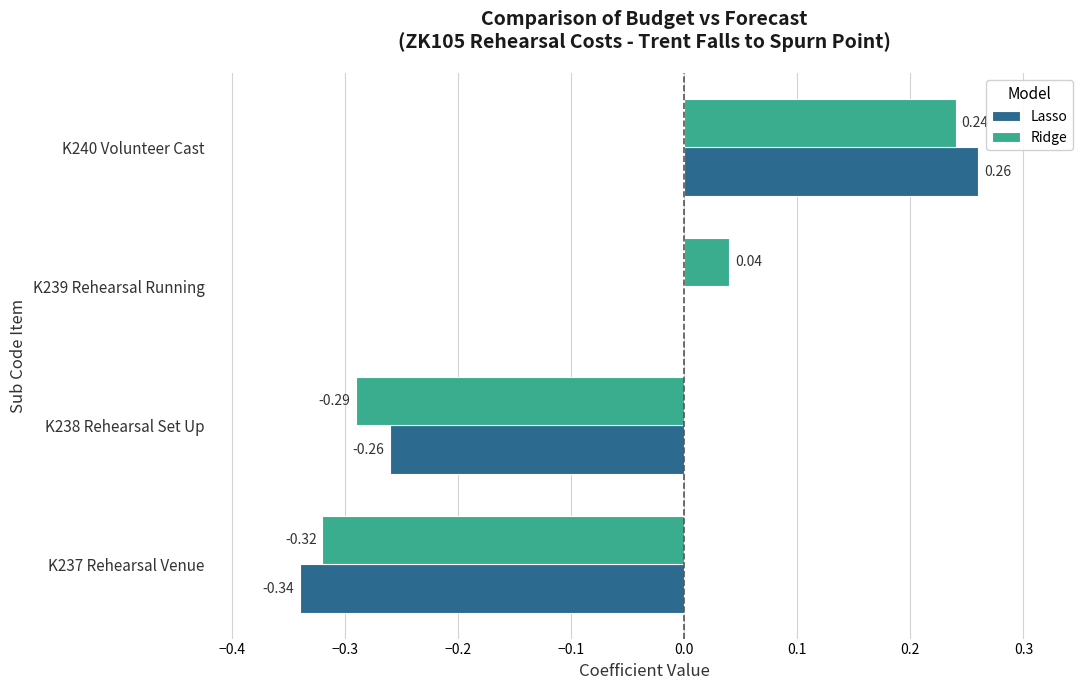

Is the value of Lasso at K239 Rehearsal Running greater than the value of Ridge at K239 Rehearsal Running?

No